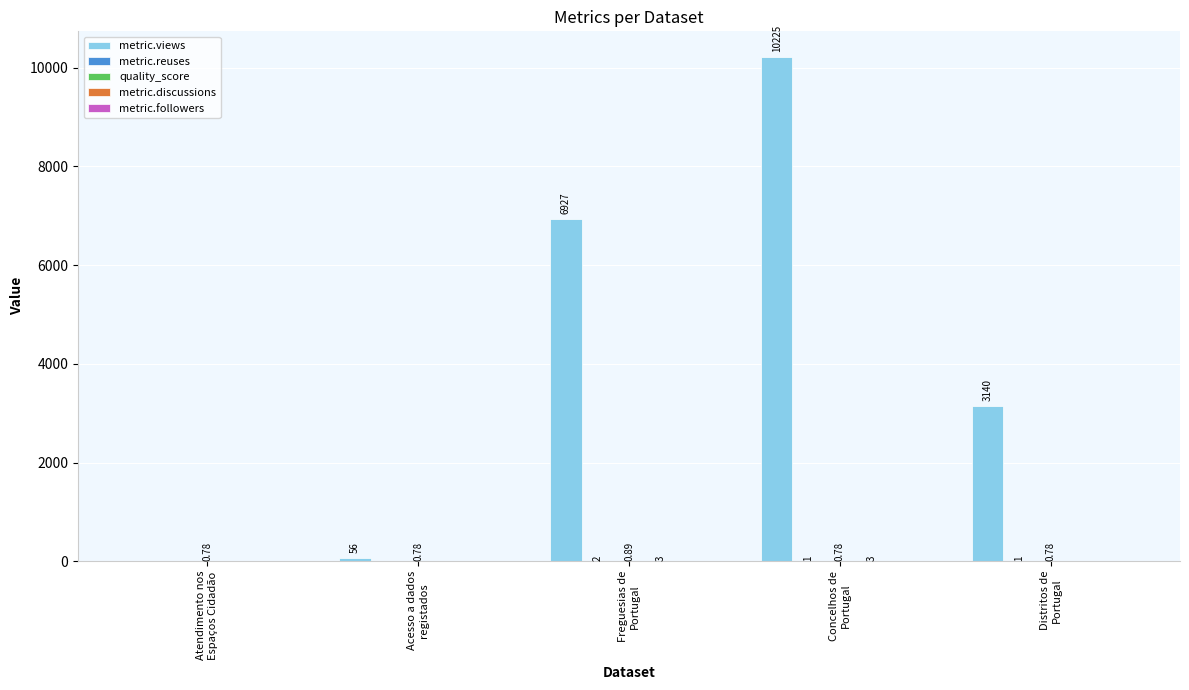

Which series has the largest total across all categories?

metric.views